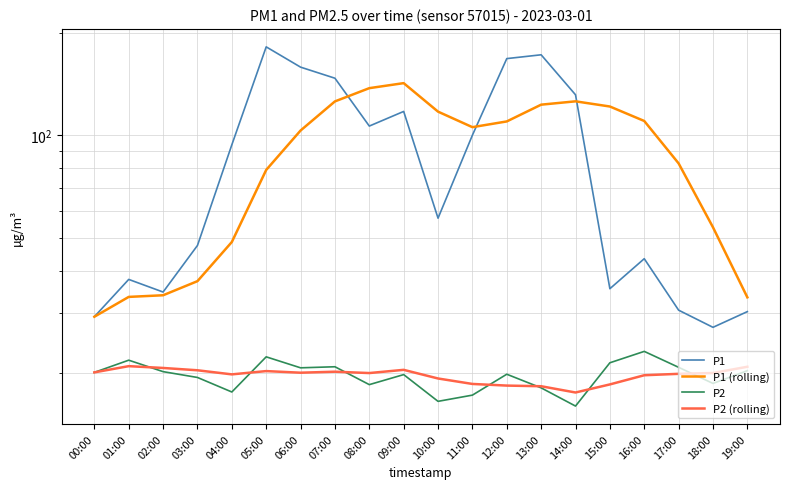

Where is the first local maximum for P2 (rolling)?

01:00